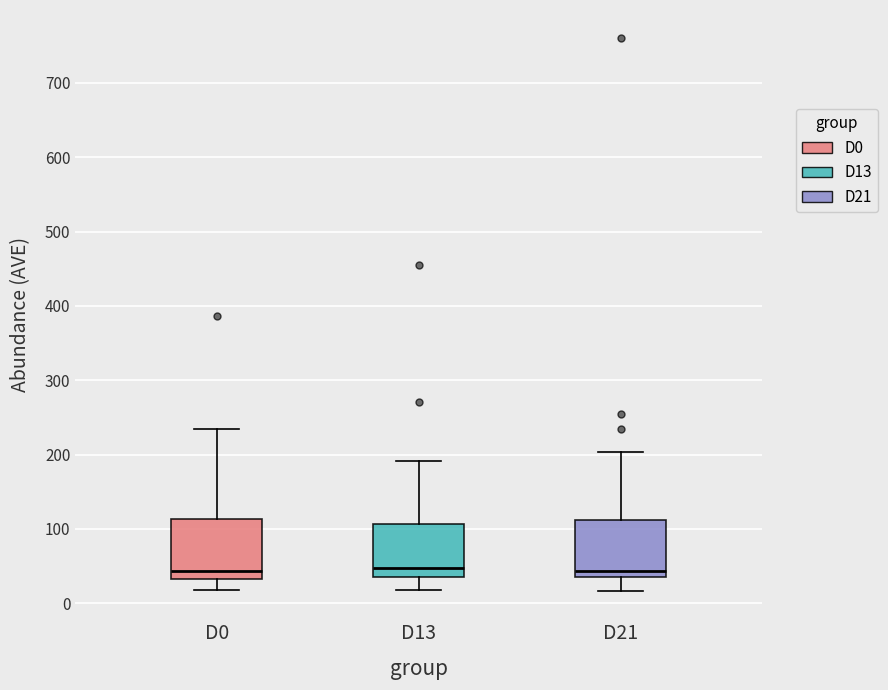

Reading left to right, read every box against the y-axis: the position of its median line, the range the box covers, and the ends of its whiskers. The values are not printed on the chart, so give them approximately, as read against the axis.

D0: median 40, box 30 to 110, whiskers 20 to 230
D13: median 50, box 40 to 110, whiskers 20 to 190
D21: median 40 (just above the box's lower edge), box 40 to 110, whiskers 20 to 200